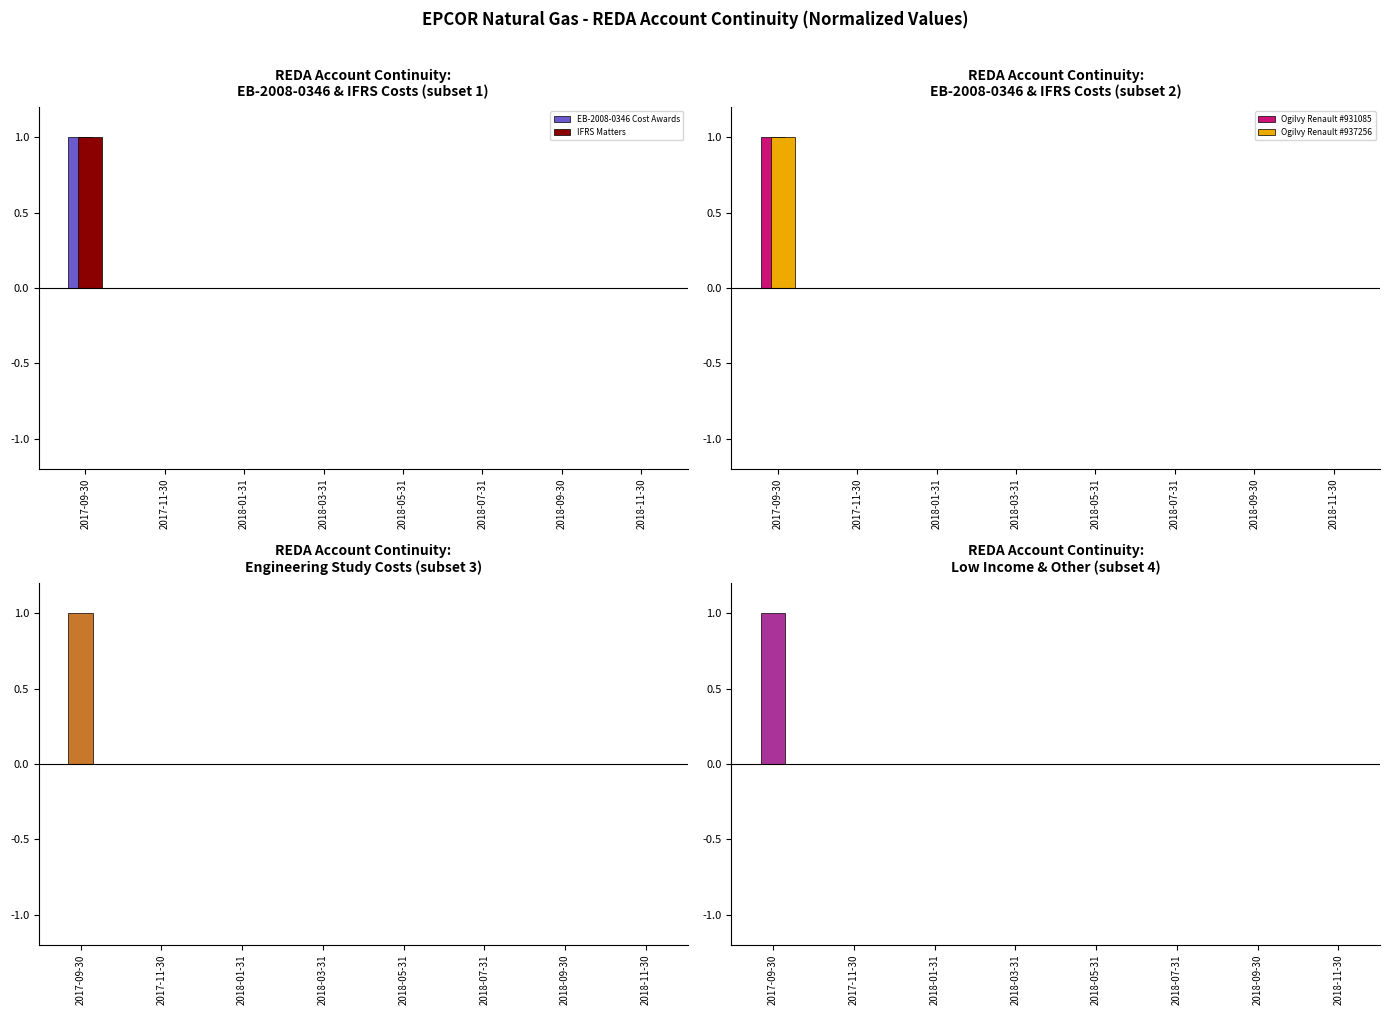

What is the difference between the maximum and minimum values in the IFRS Matters series?

1